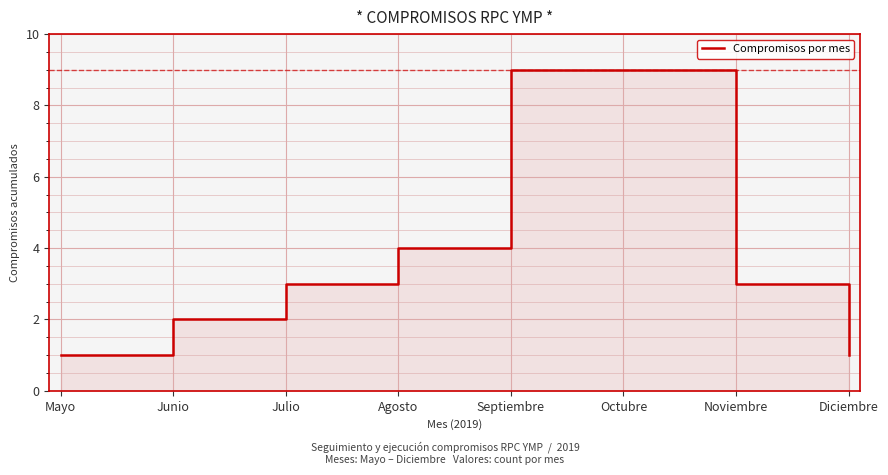

Which category has the lowest value across all series?

Mayo